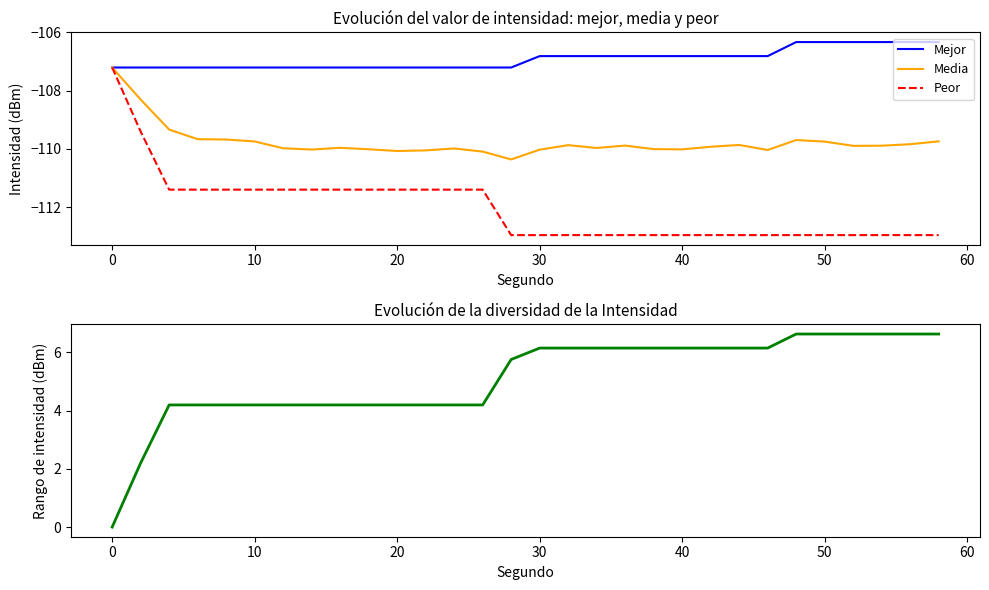

What value does the Peor series have at 10?

-111.4